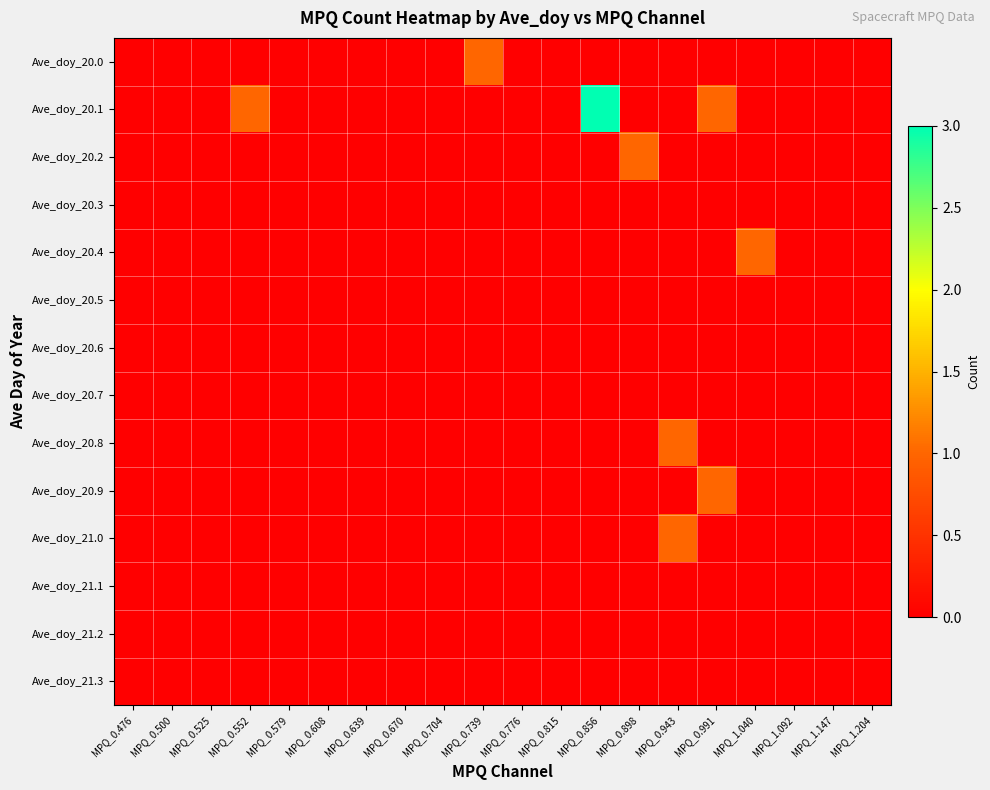

At which category is the sum across all series the highest?

MPQ_0.856